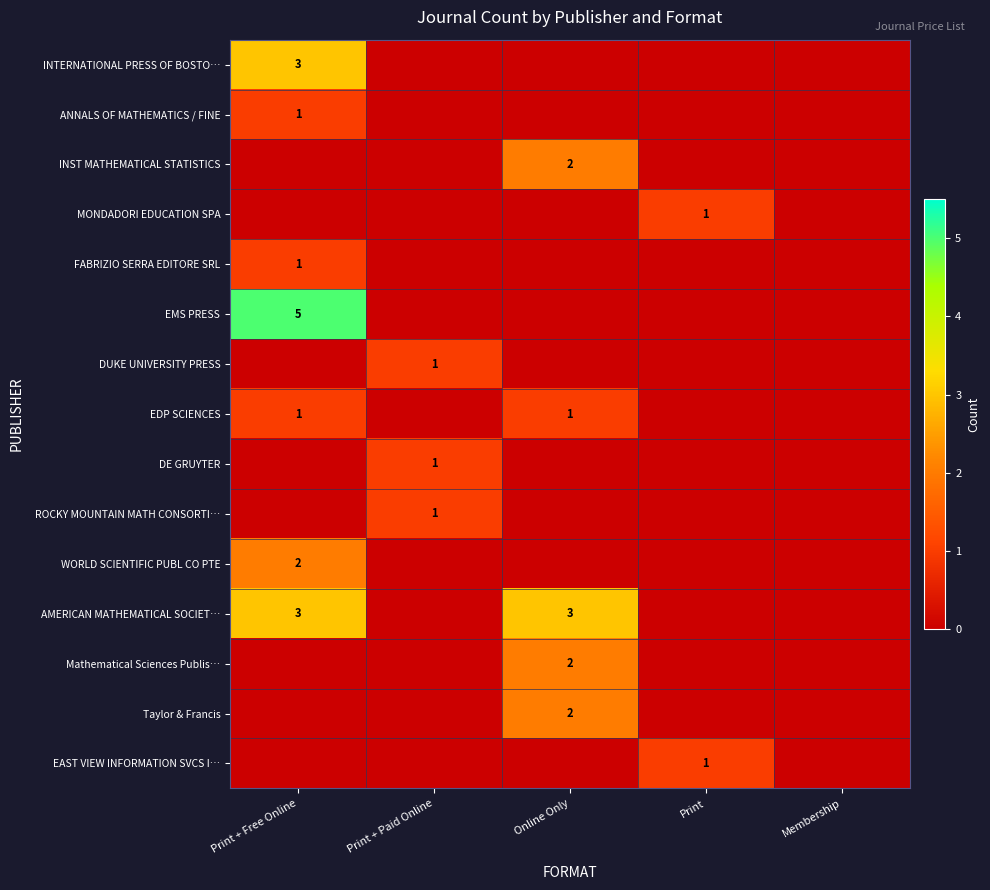

The value of Taylor & Francis at Online Only is 3. True or false?

False